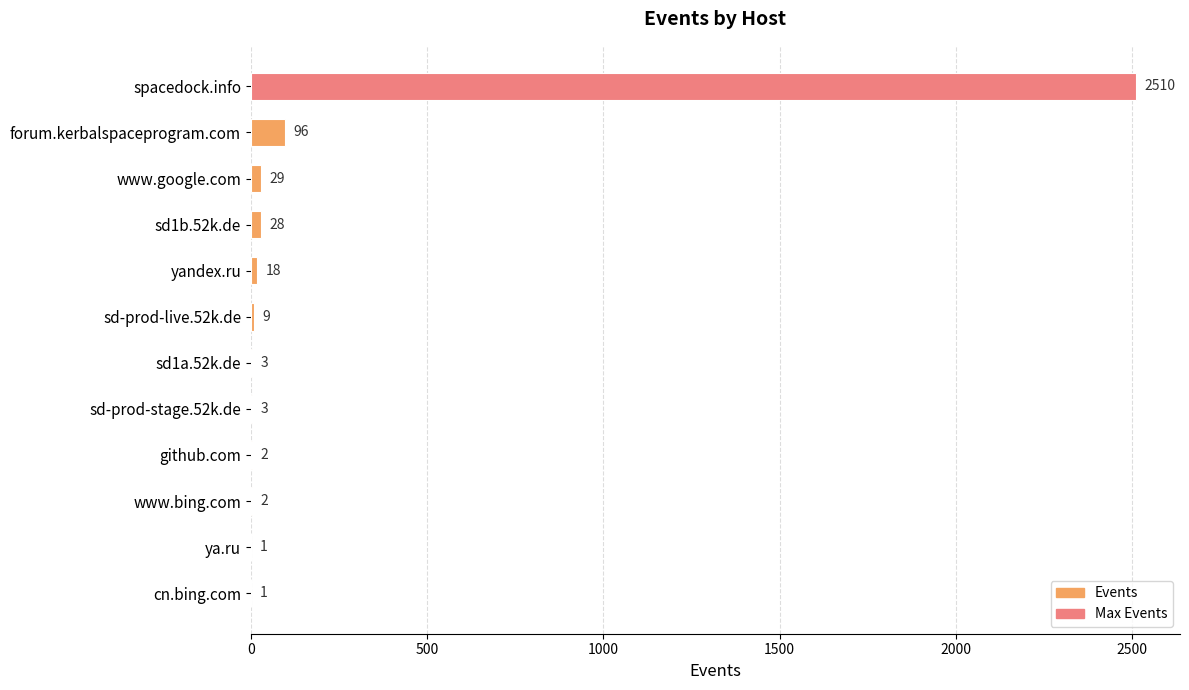

Reading top to bottom, transcribe all the data shown in this chart.

spacedock.info=2510	forum.kerbalspaceprogram.com=96	www.google.com=29	sd1b.52k.de=28	yandex.ru=18	sd-prod-live.52k.de=9	sd1a.52k.de=3	sd-prod-stage.52k.de=3	github.com=2	www.bing.com=2	ya.ru=1	cn.bing.com=1